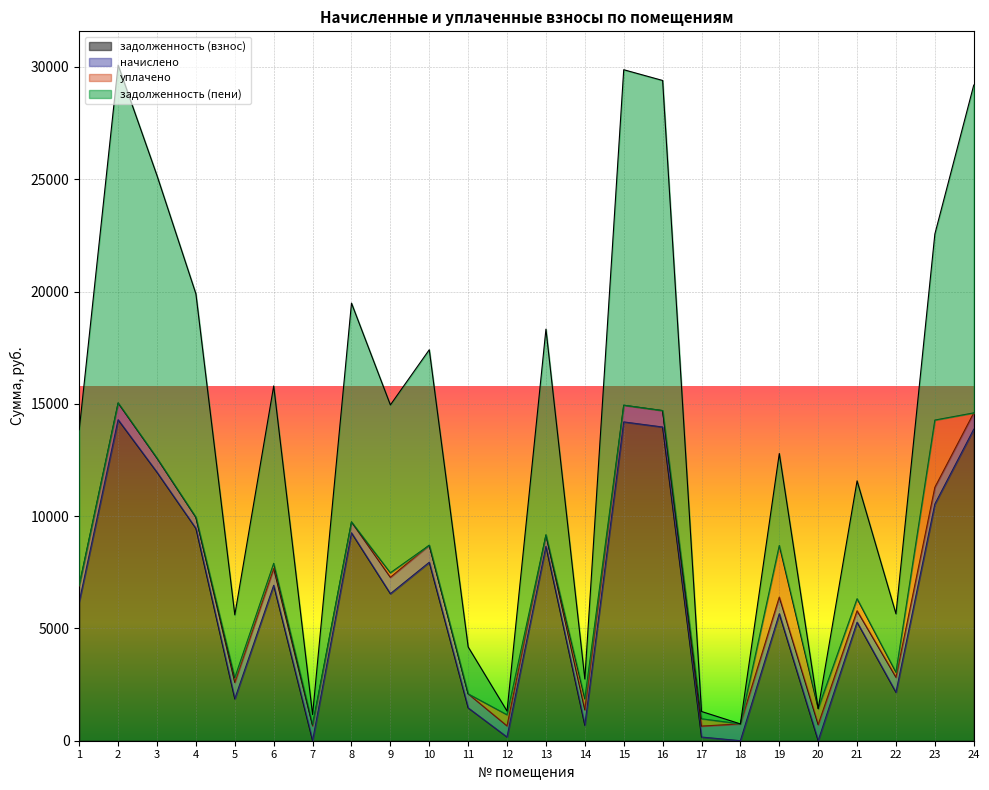

What is the difference between the задолженность (пени) values at 18 and 13?

17577.5